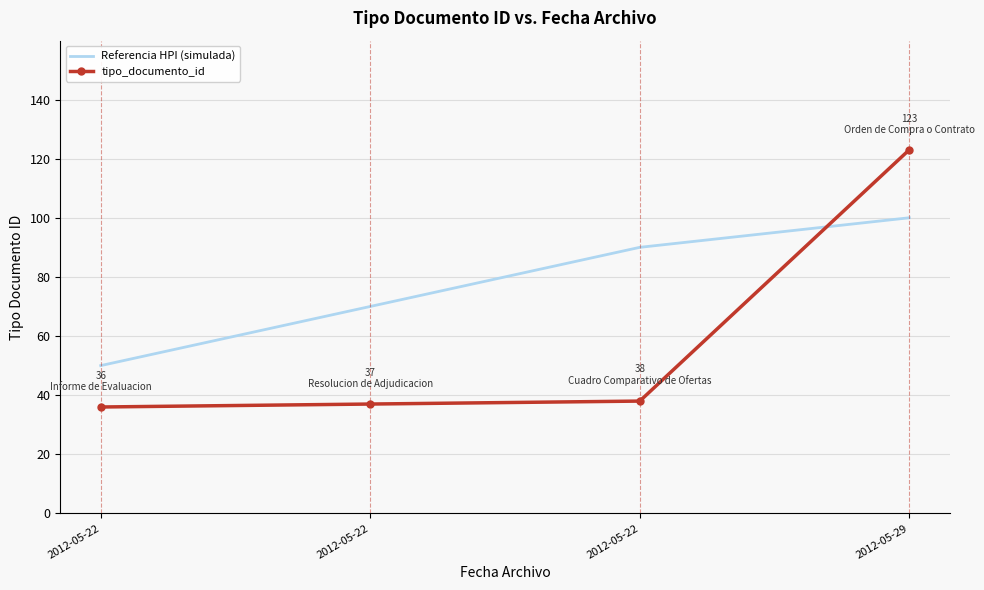

Reading left to right, what are all the values shown in this chart?

Referencia HPI (simulada): 2012-05-22=50	2012-05-22=70	2012-05-22=90	2012-05-29=100
tipo_documento_id: 2012-05-22=36	2012-05-22=37	2012-05-22=38	2012-05-29=123